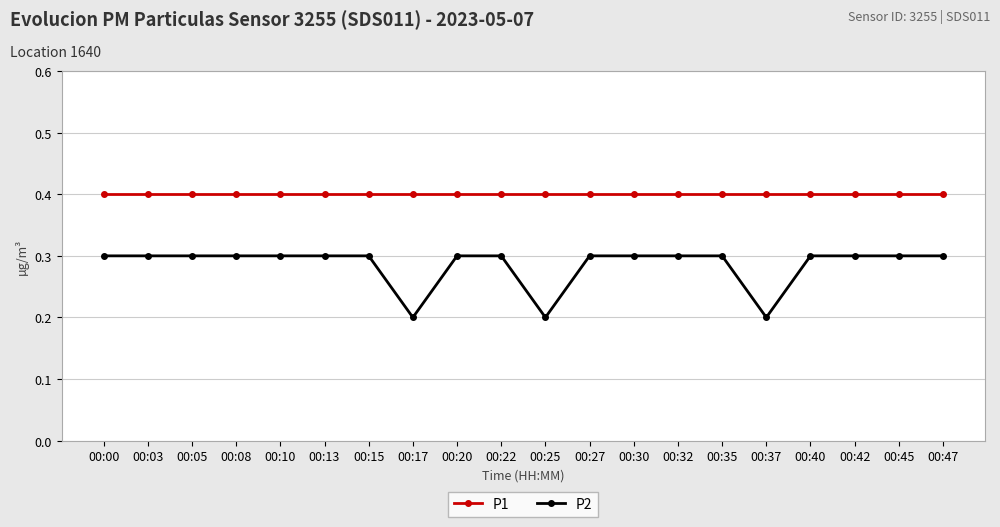

How many series are shown in this chart?

2